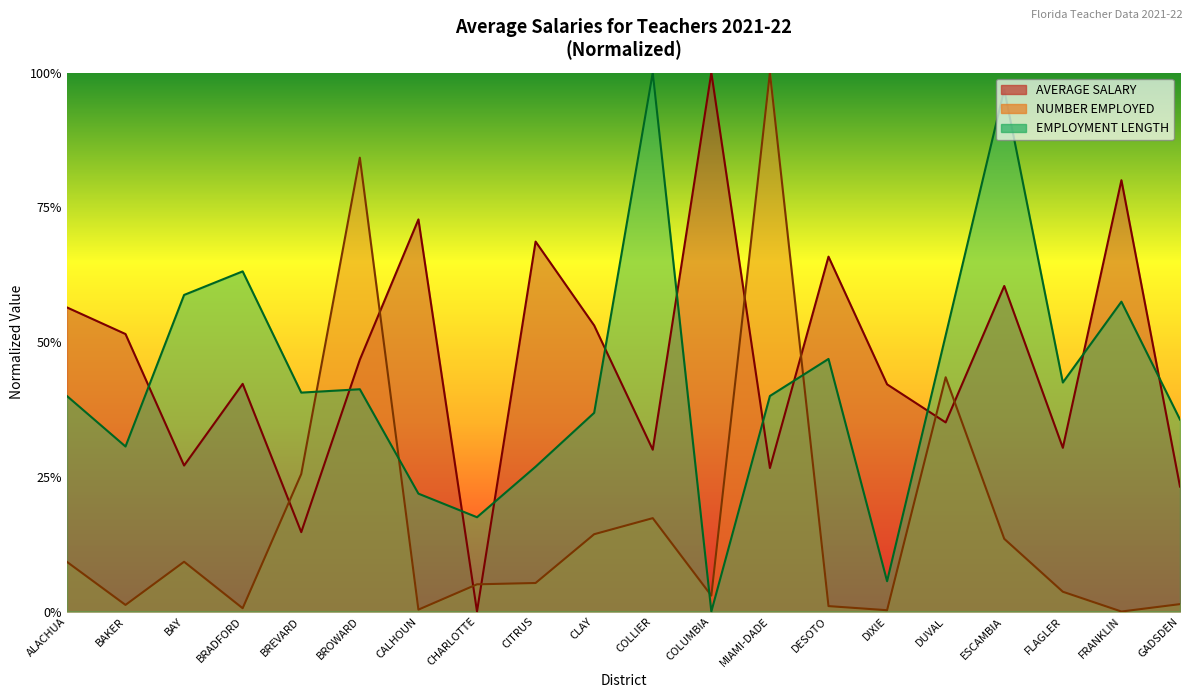

Rank the series by their maximum value, from highest to lowest.

AVERAGE SALARY, NUMBER EMPLOYED, EMPLOYMENT LENGTH